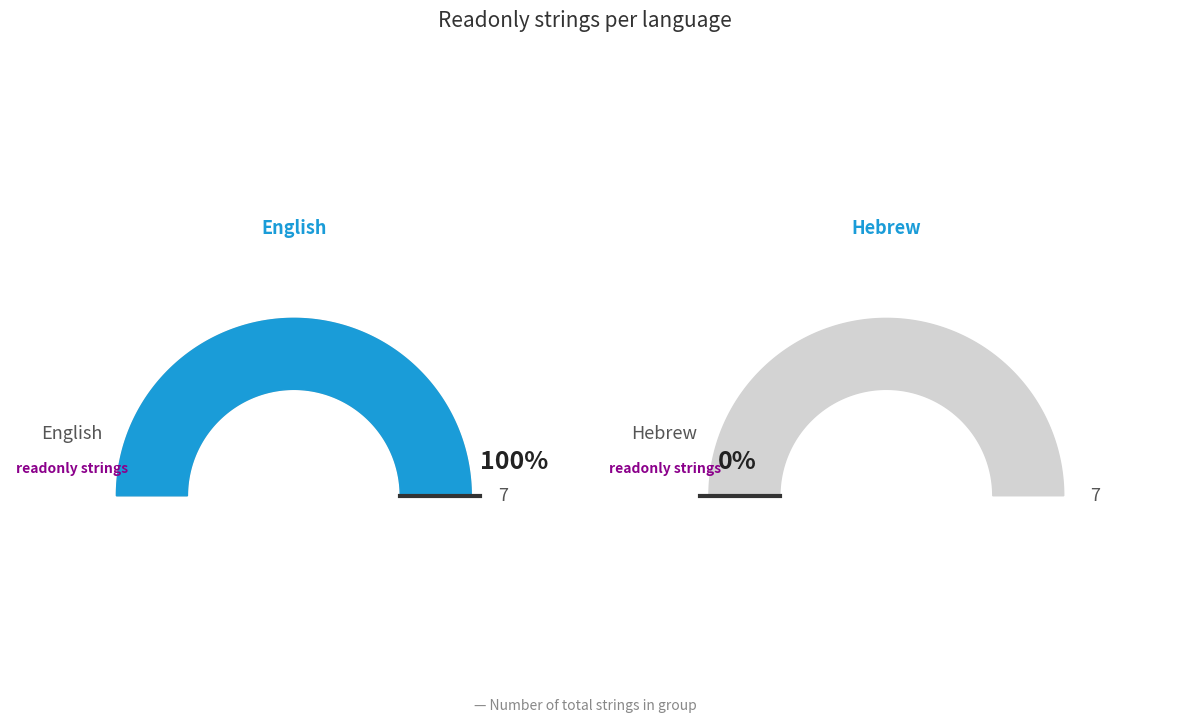

What is the largest slice in the pie chart?

English